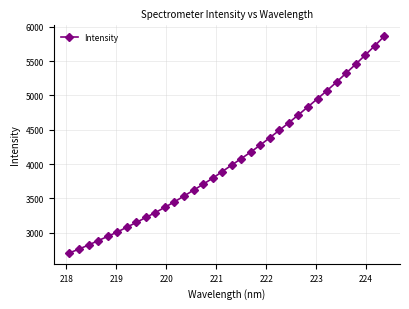

What is the greatest value displayed?

5865.3